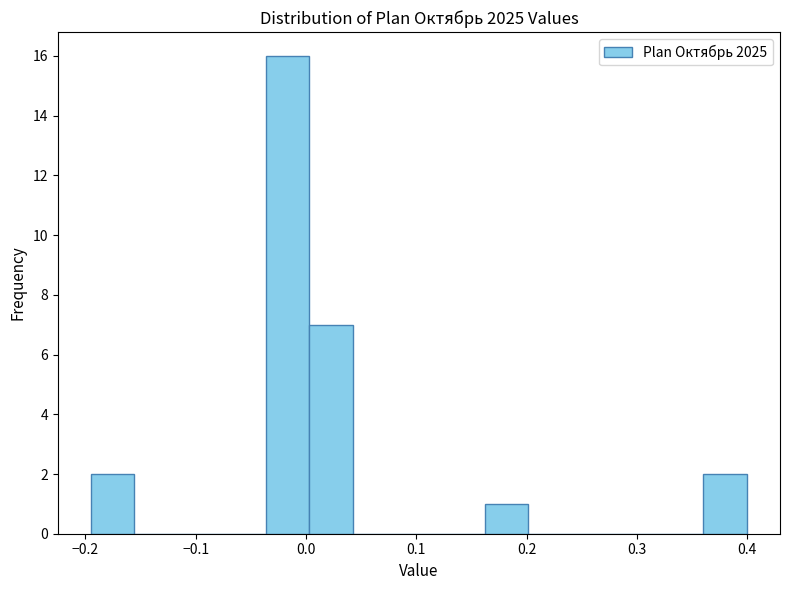

Around what value on the x-axis is the tallest bar? Give the approximate position of its centre, as read against the axis.

-0.02